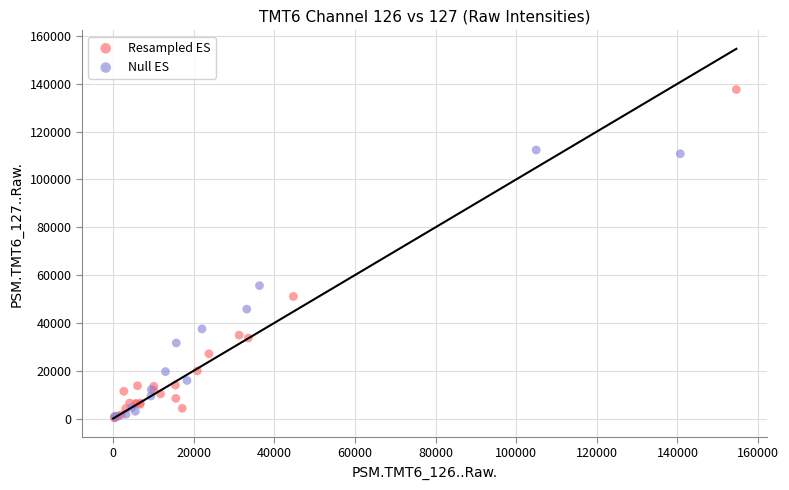

Which series has the largest Y range (max minus min)?

Resampled ES